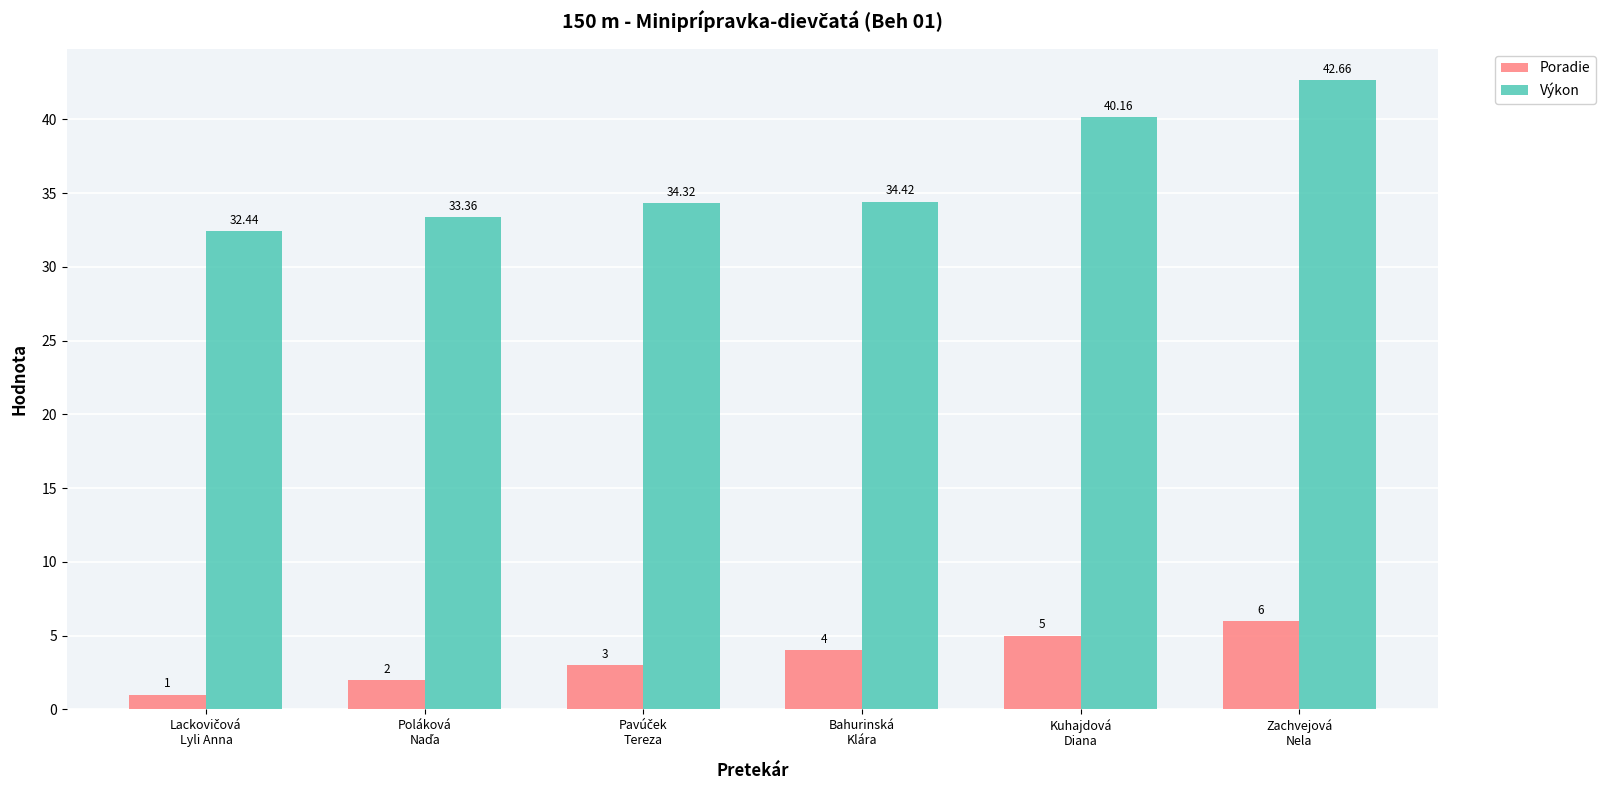

At how many categories does at least one series exceed 4?

6